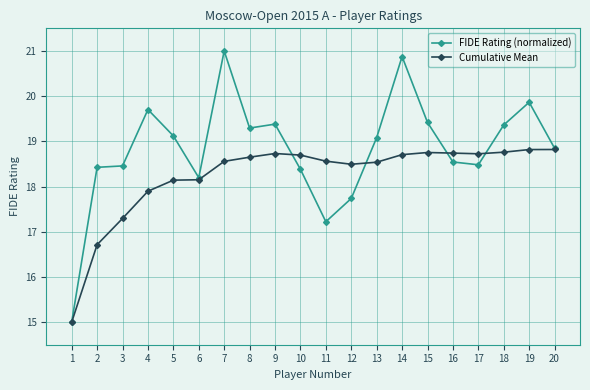

Where does the FIDE Rating (normalized) series first go above 19?

4